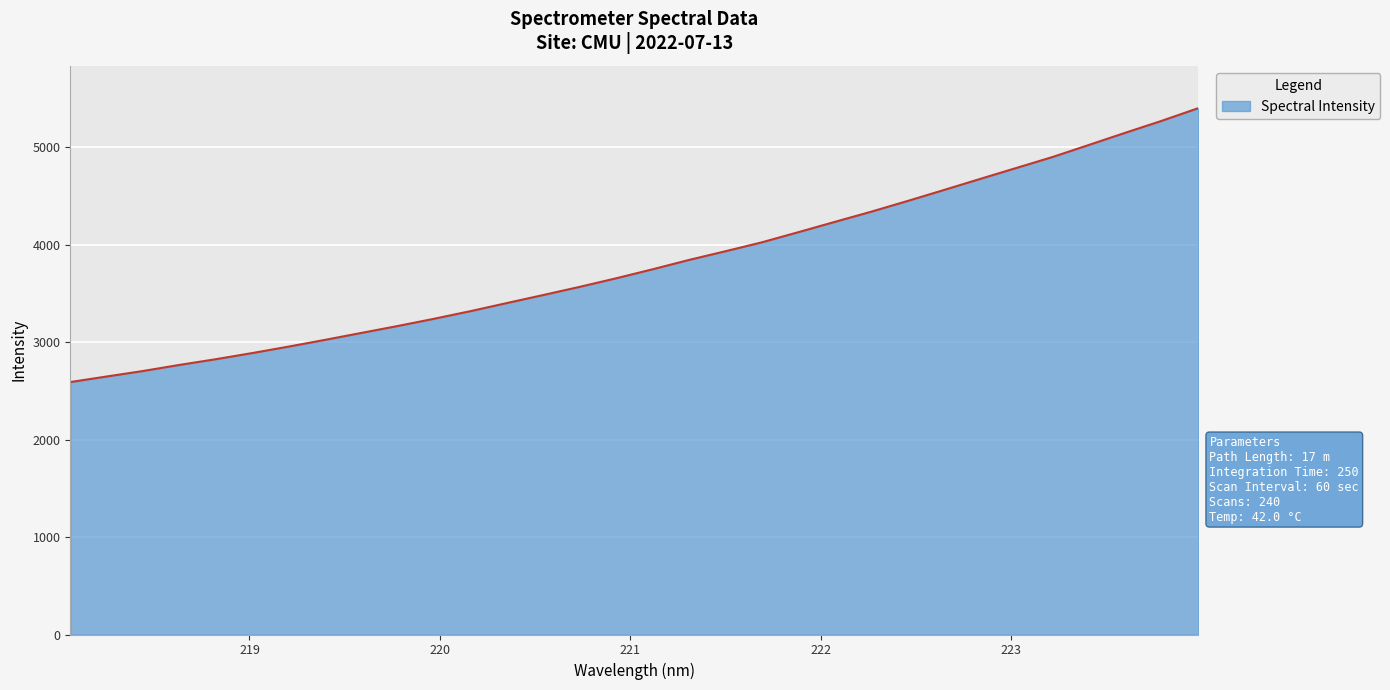

What is the maximum value shown in the chart?

5400.1